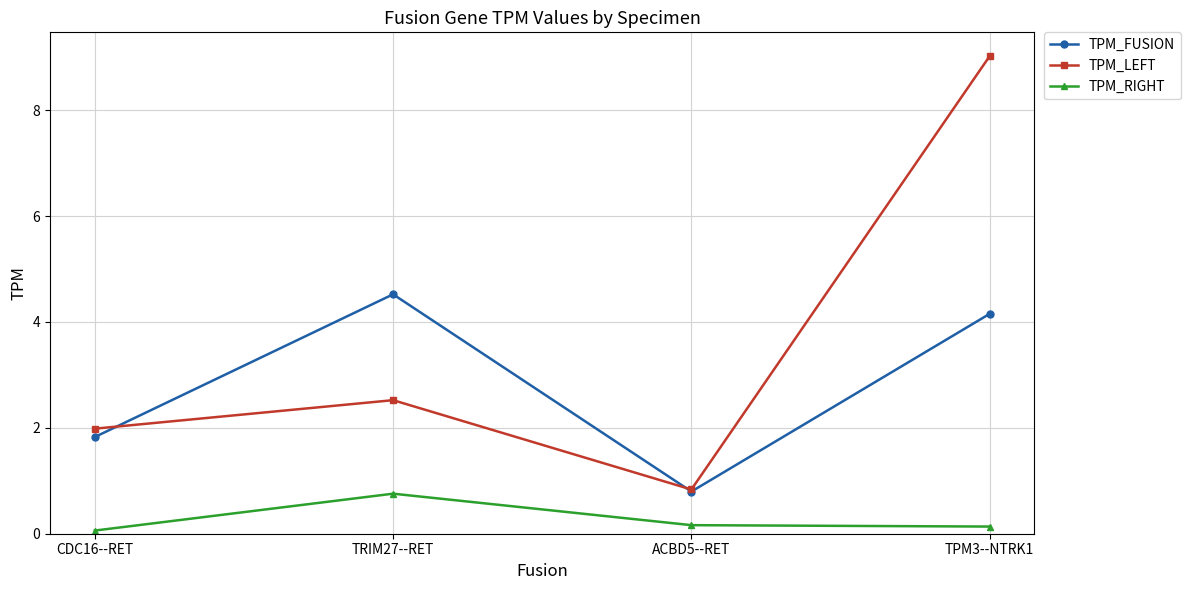

What is the value of the TPM_FUSION point at the 1st from the left?

1.8